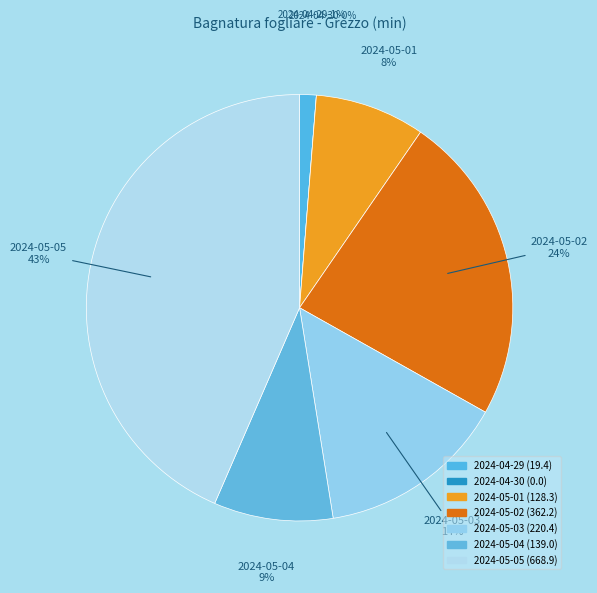

To the nearest percent, what is the combined percentage of 2024-05-05 and 2024-04-30?

43%